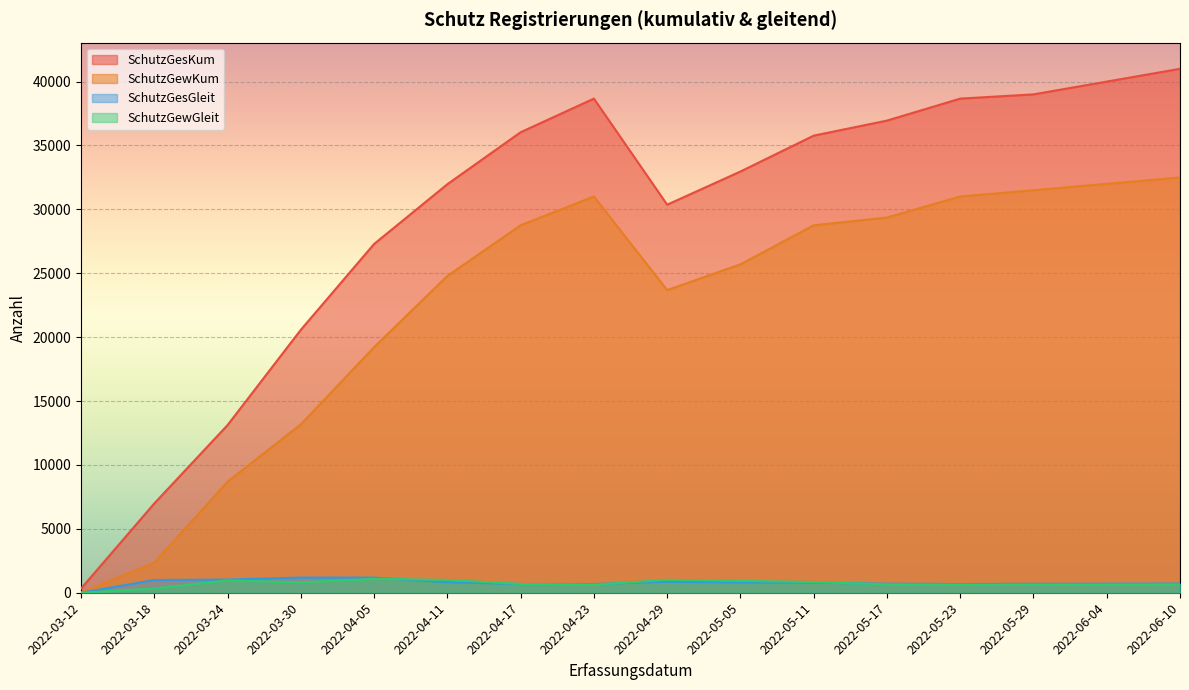

At which category does SchutzGewGleit reach its first local valley?

2022-03-30